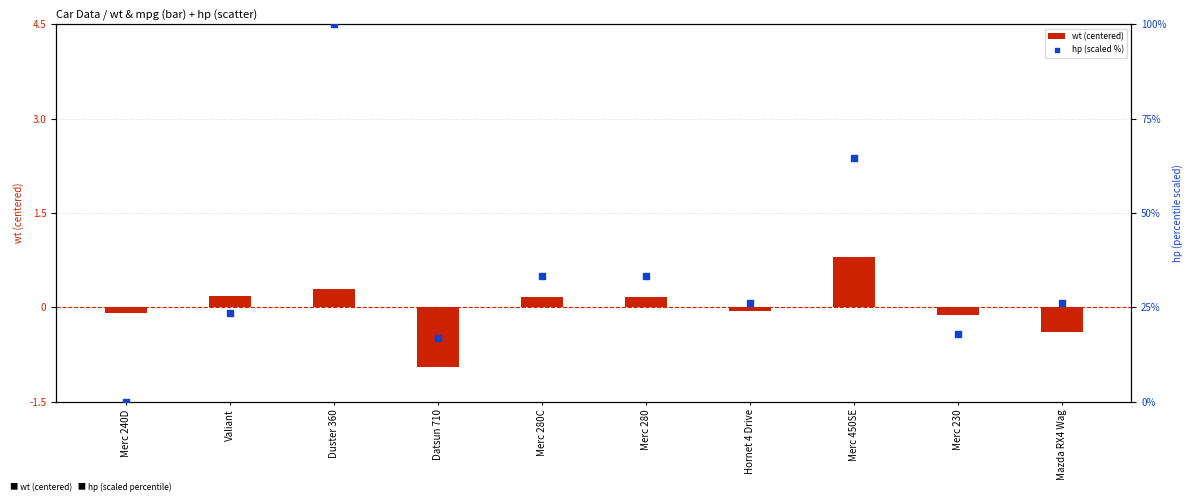

At which category is the sum across all series the highest?

Duster 360